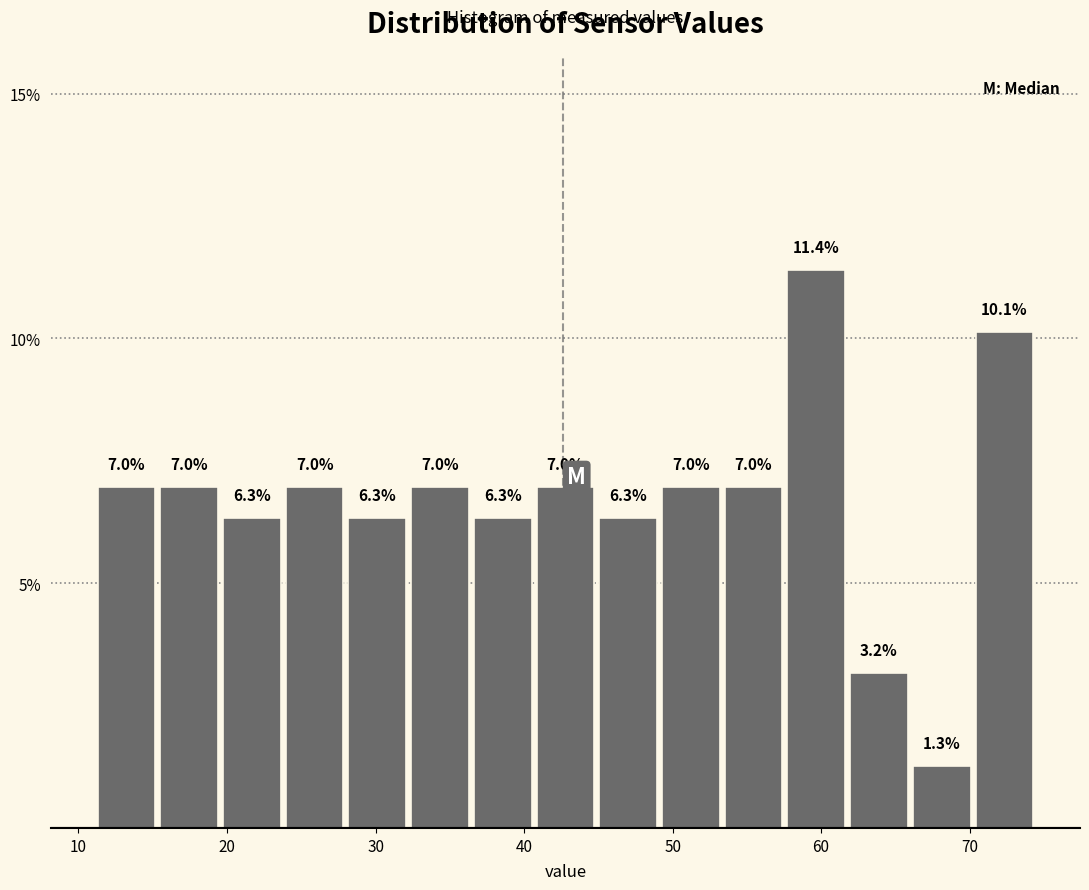

Which range on the x-axis has the tallest bar?

58 to 62